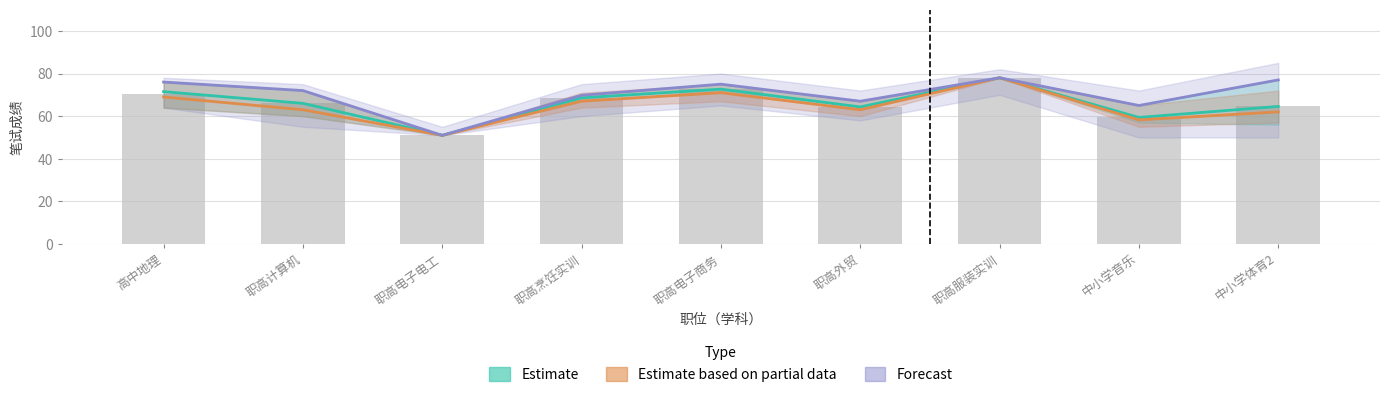

Between 高中地理 and 职高电子电工, which is larger?

高中地理